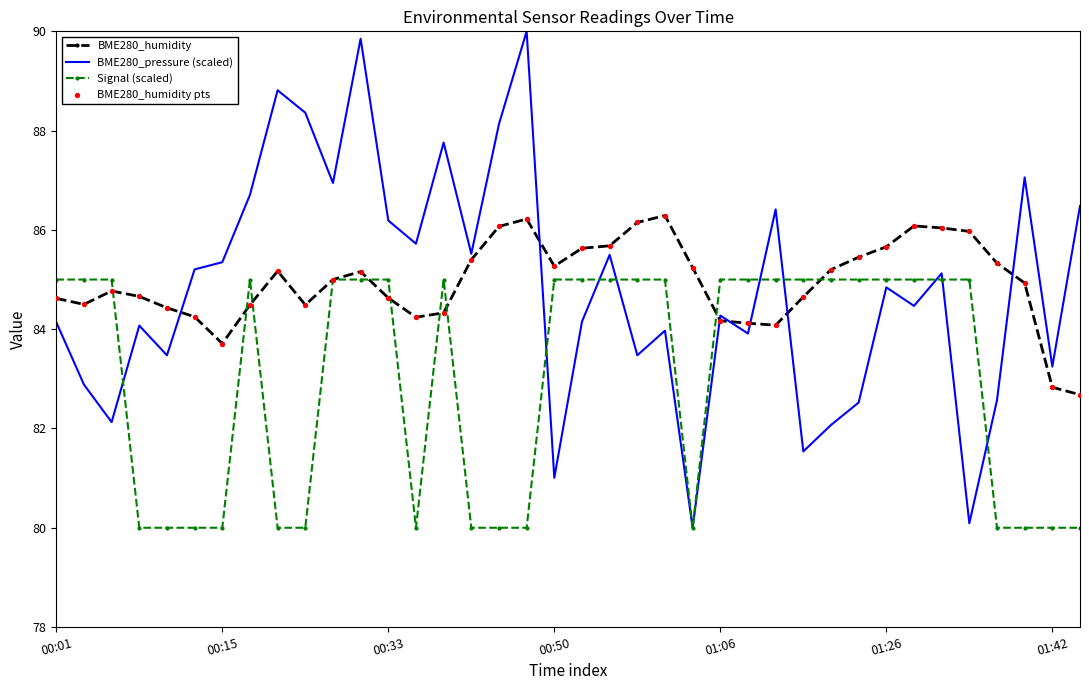

Which series has the largest range (max minus min)?

BME280_pressure (scaled)